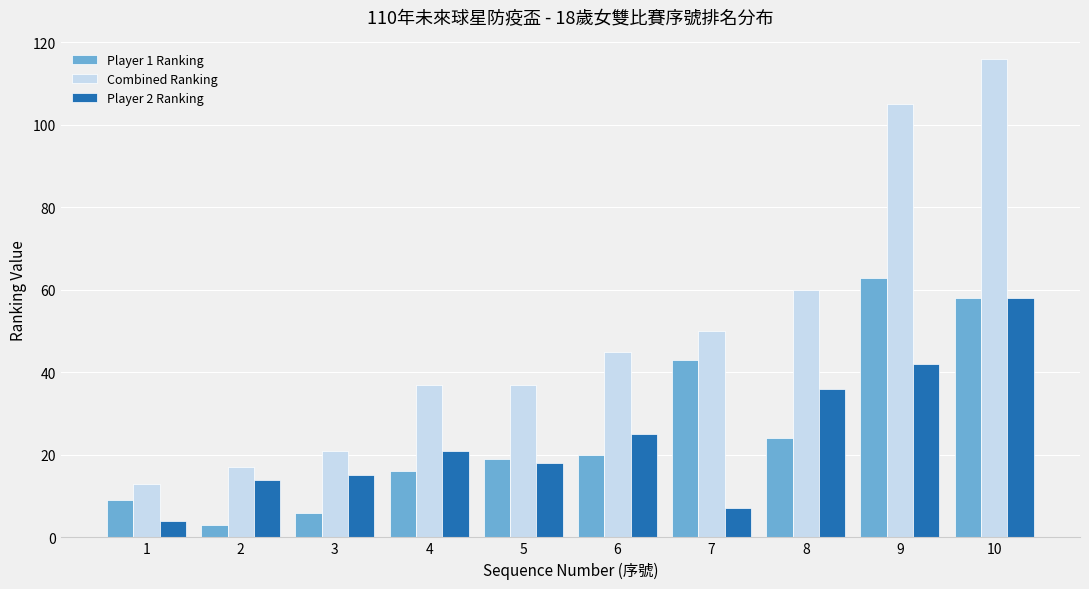

Rank the categories by Player 1 Ranking value from lowest to highest.

2, 3, 1, 4, 5, 6, 8, 7, 10, 9